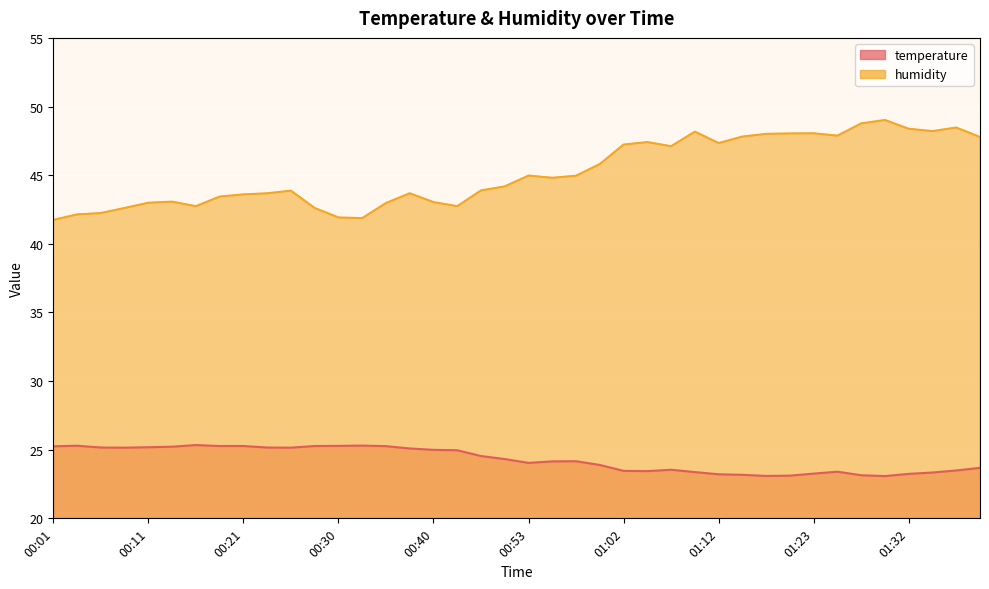

Does the chart display data point markers on the line(s)?

No